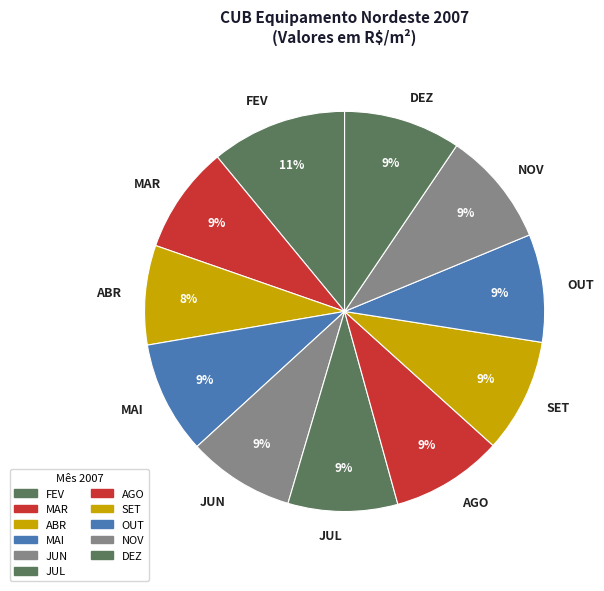

Does ABR account for over 50% of the chart?

No